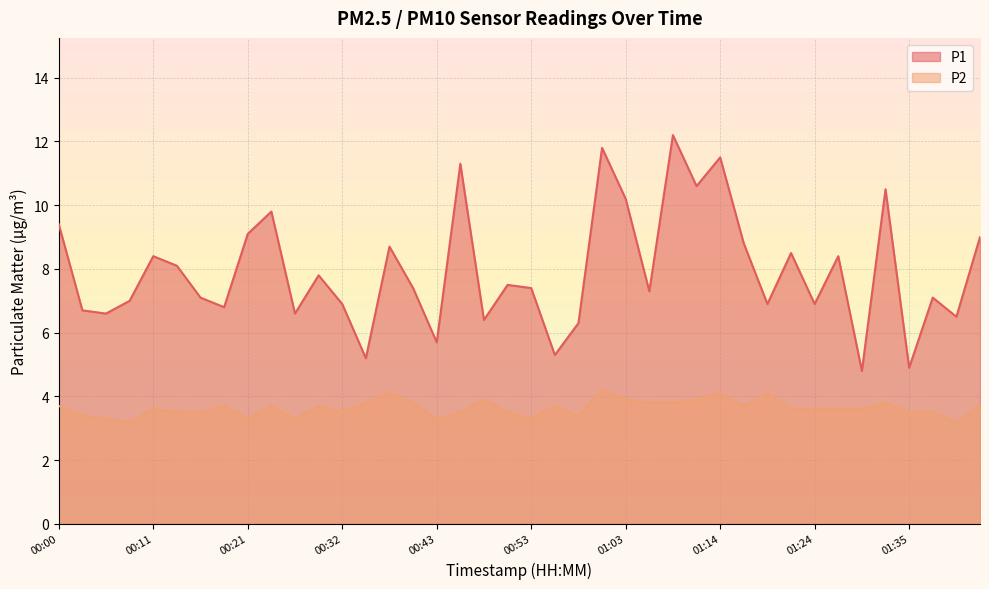

What are all the series names shown in the legend?

P1, P2